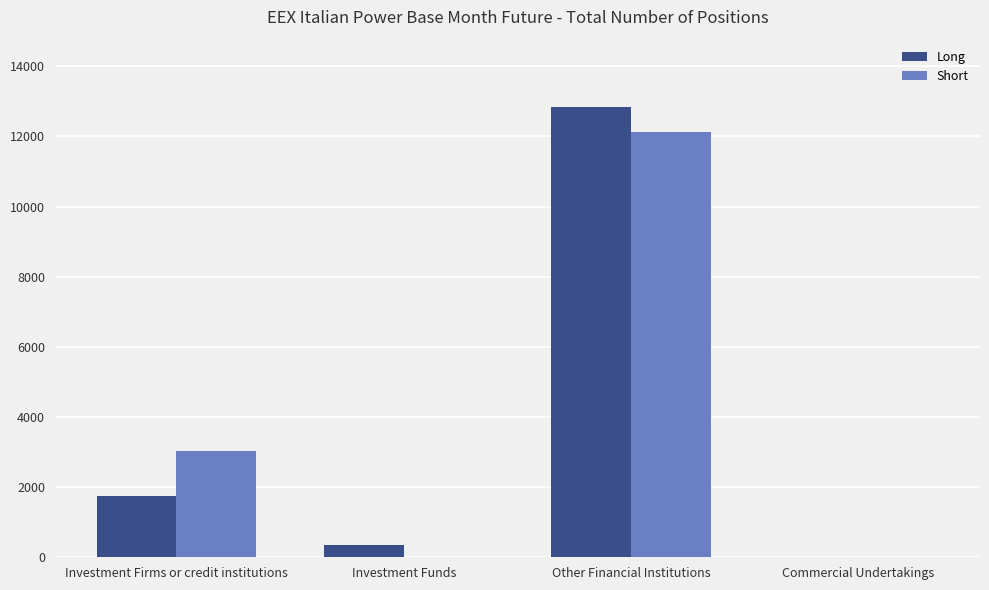

What is the difference between the Short values at Other Financial Institutions and Investment Funds?

12137.3